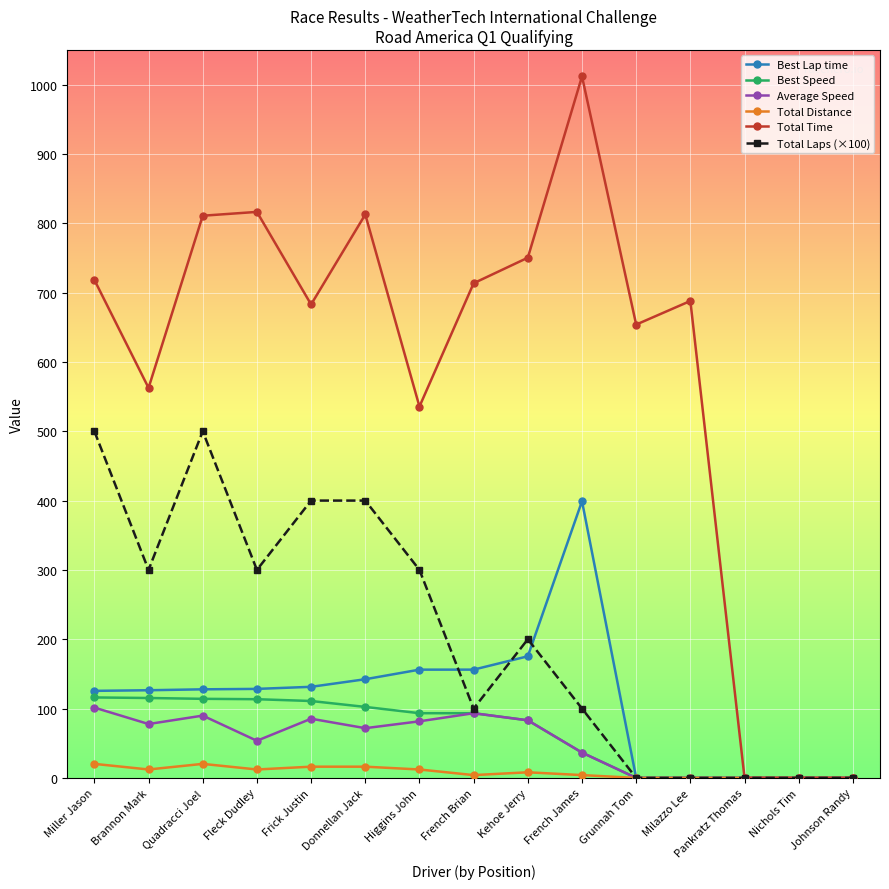

What is the highest value of the Best Lap time series?

399.1